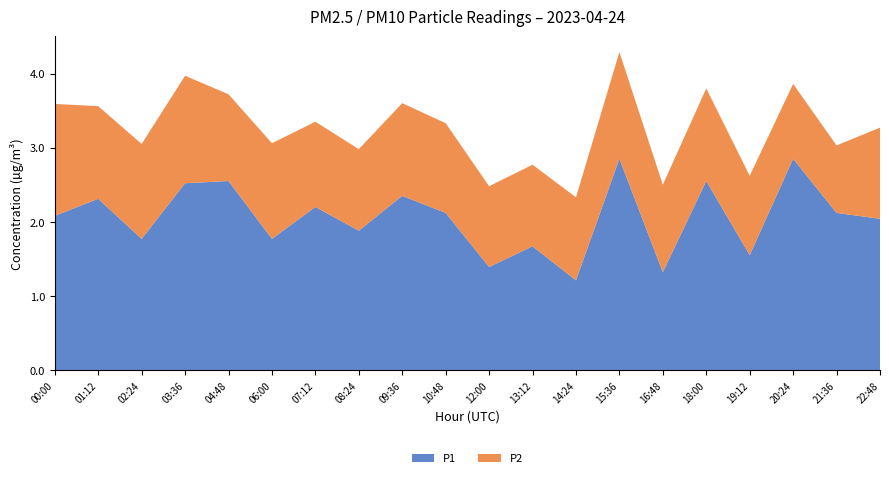

What is the difference between the P1 values at 09:36 and 16:48?

1.0